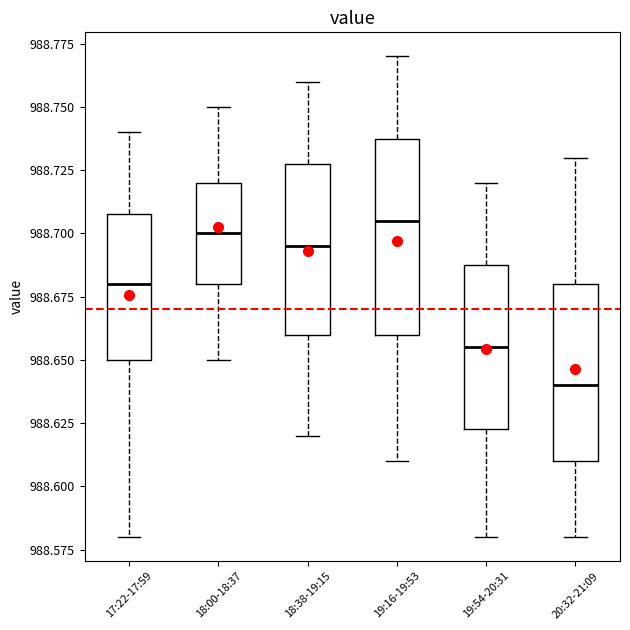

Which box has the lowest median line?

20:32-21:09